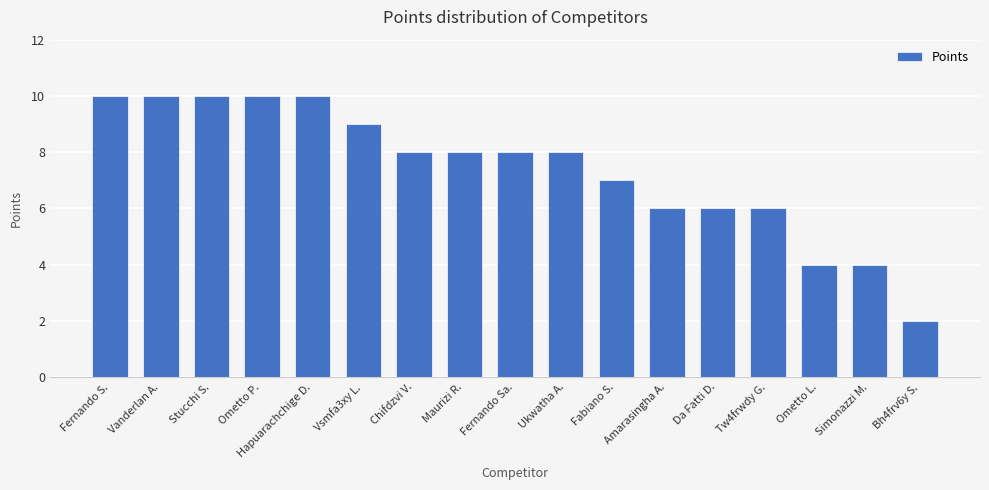

What is the sum of all values?

126